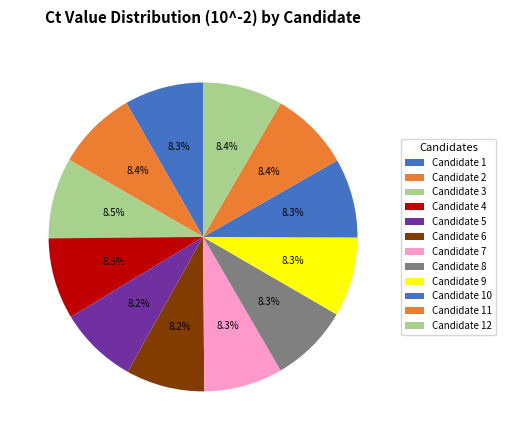

Count the number of slices in the pie.

12